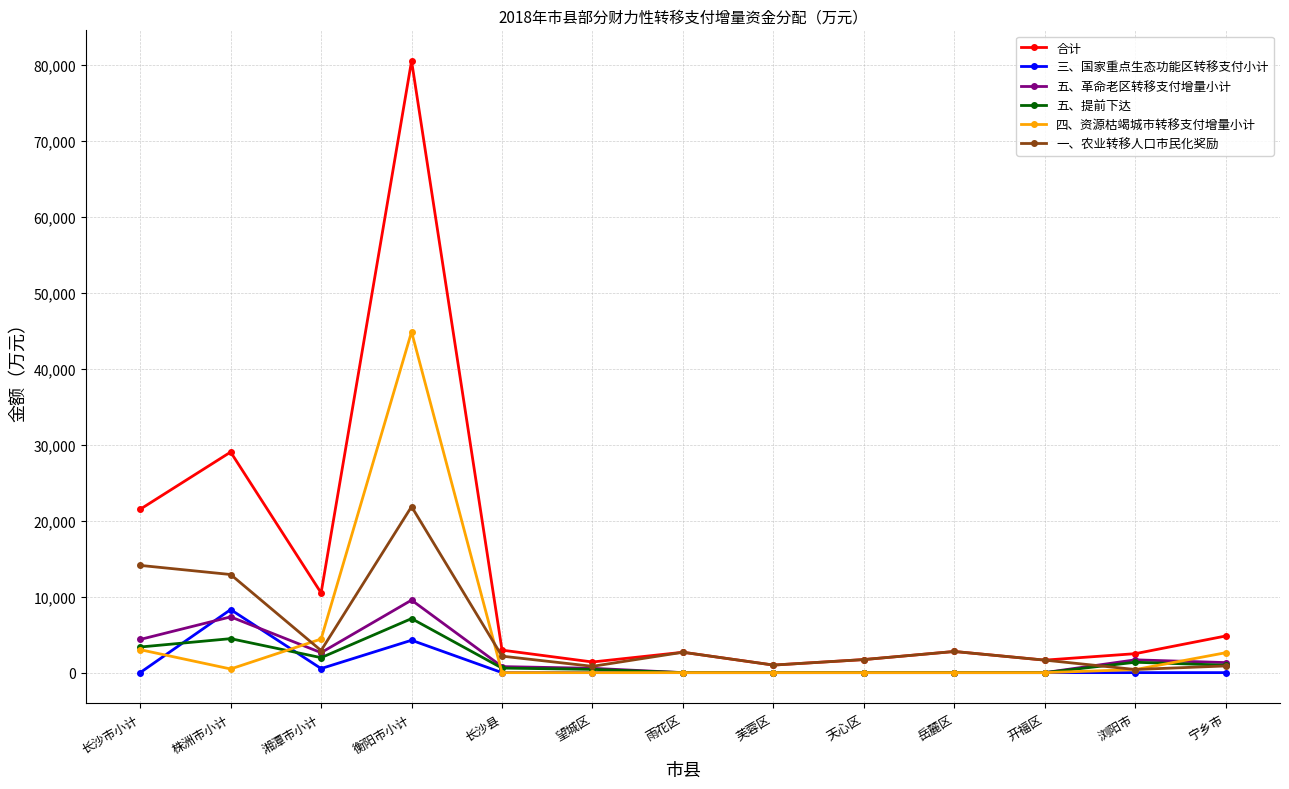

The value of 三、国家重点生态功能区转移支付小计 at 望城区 is 0. True or false?

True